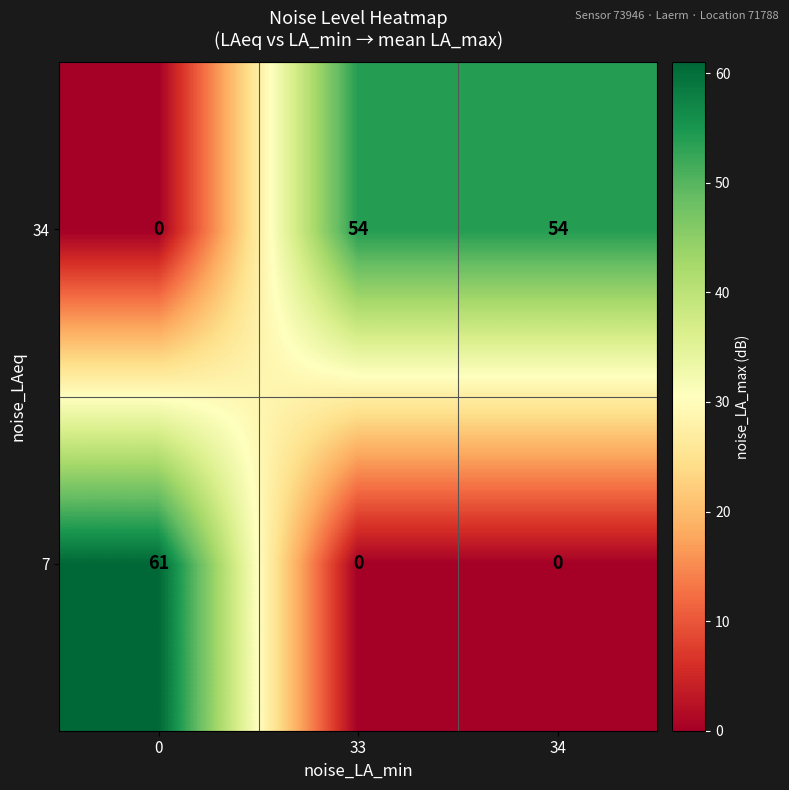

Rank the series by their maximum value, from lowest to highest.

34, 7